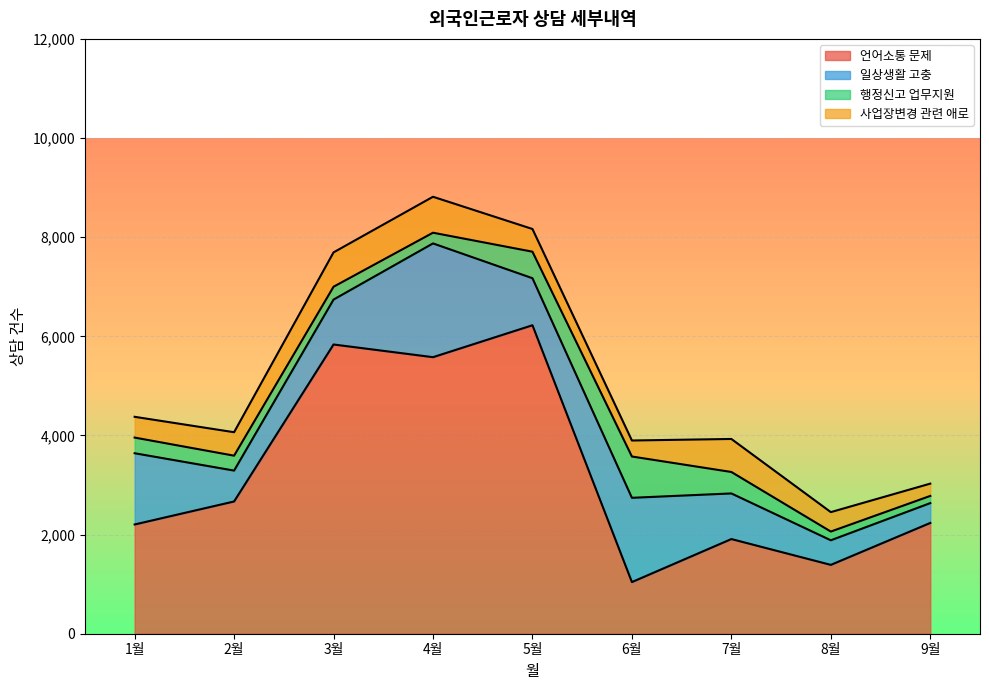

What is the minimum value for 행정신고 업무지원?

145